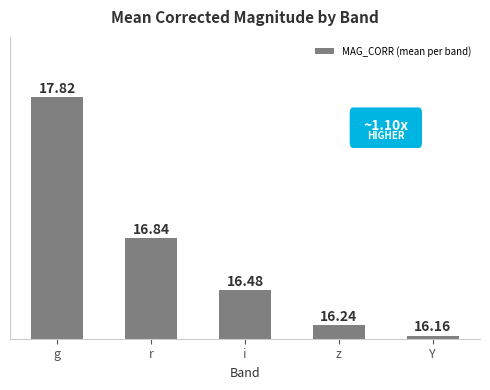

How many bars are there in total?

5